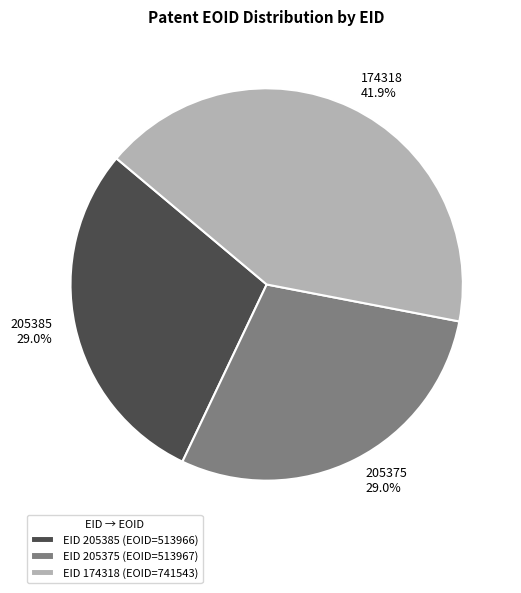

What is the ratio of the value at 205385 to the value at 205375?

1.0